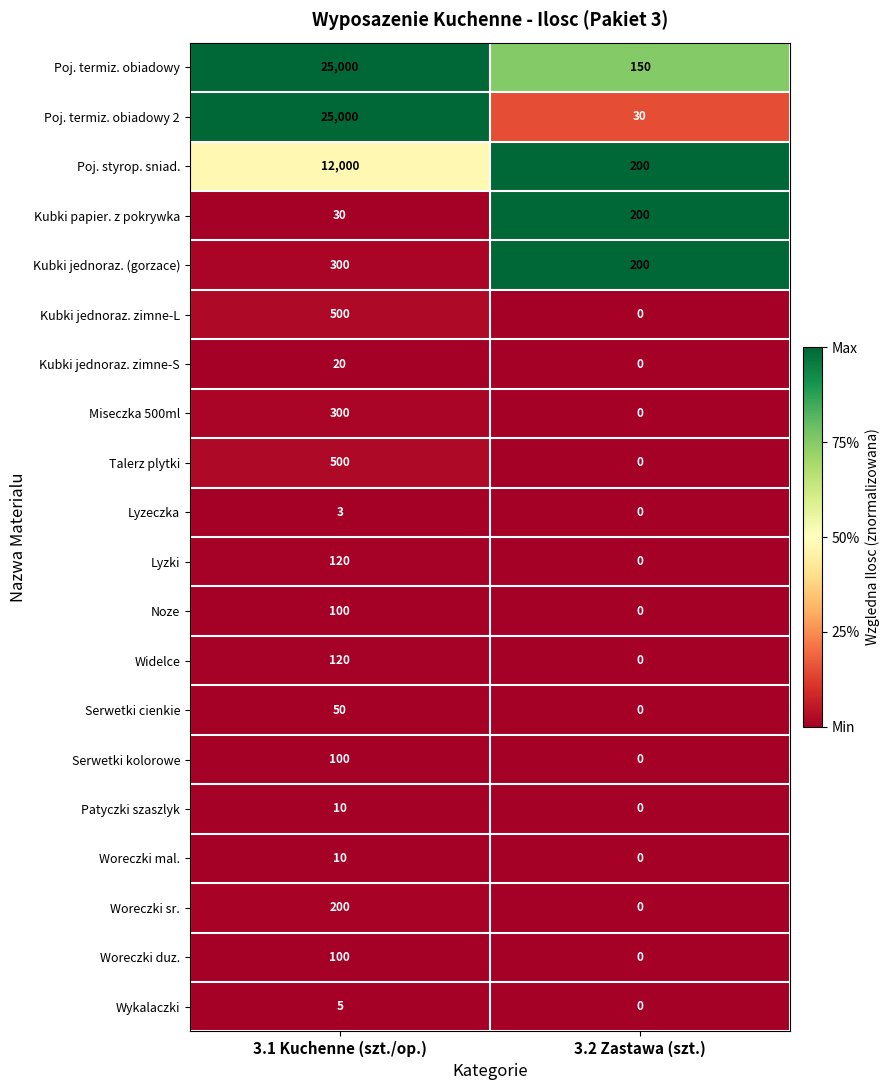

How many data points in Widelce are less than 120?

1